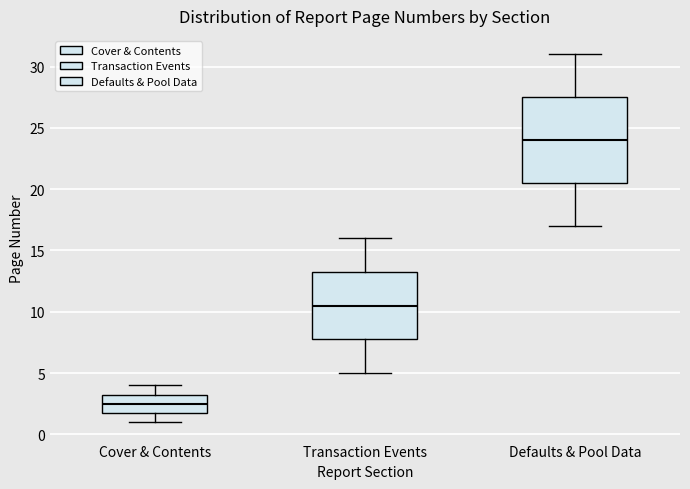

Which box's median line is the highest?

Defaults & Pool Data